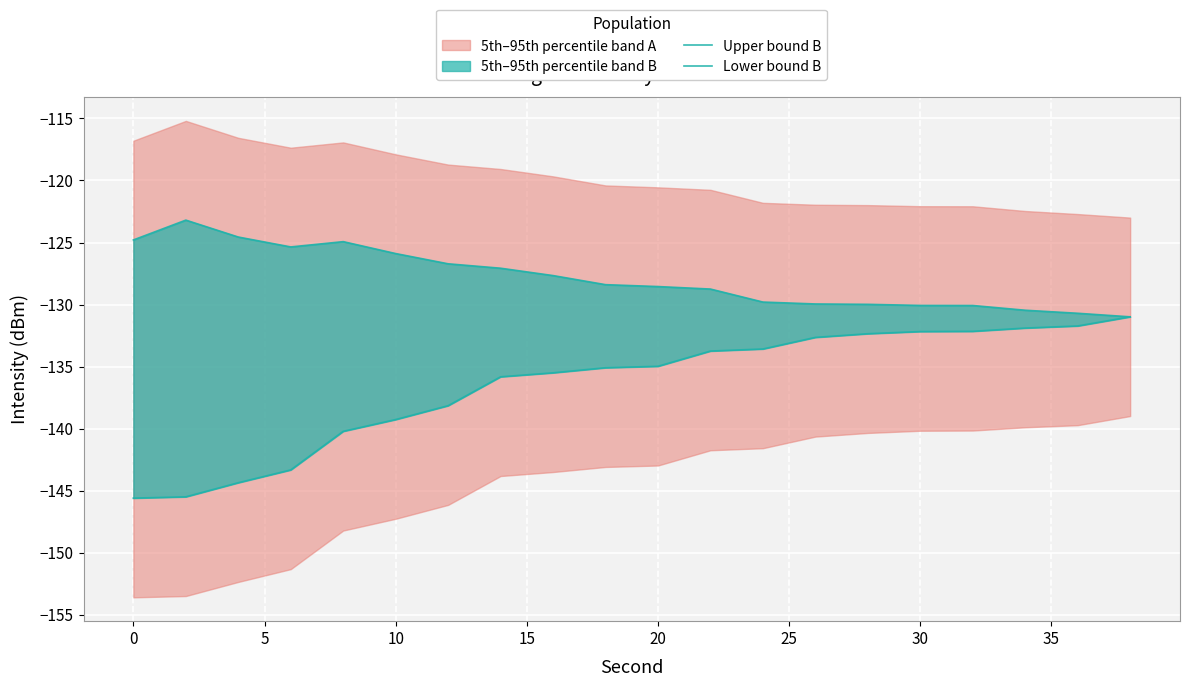

List the series in order of their overall mean, highest first.

Upper bound B, Lower bound B